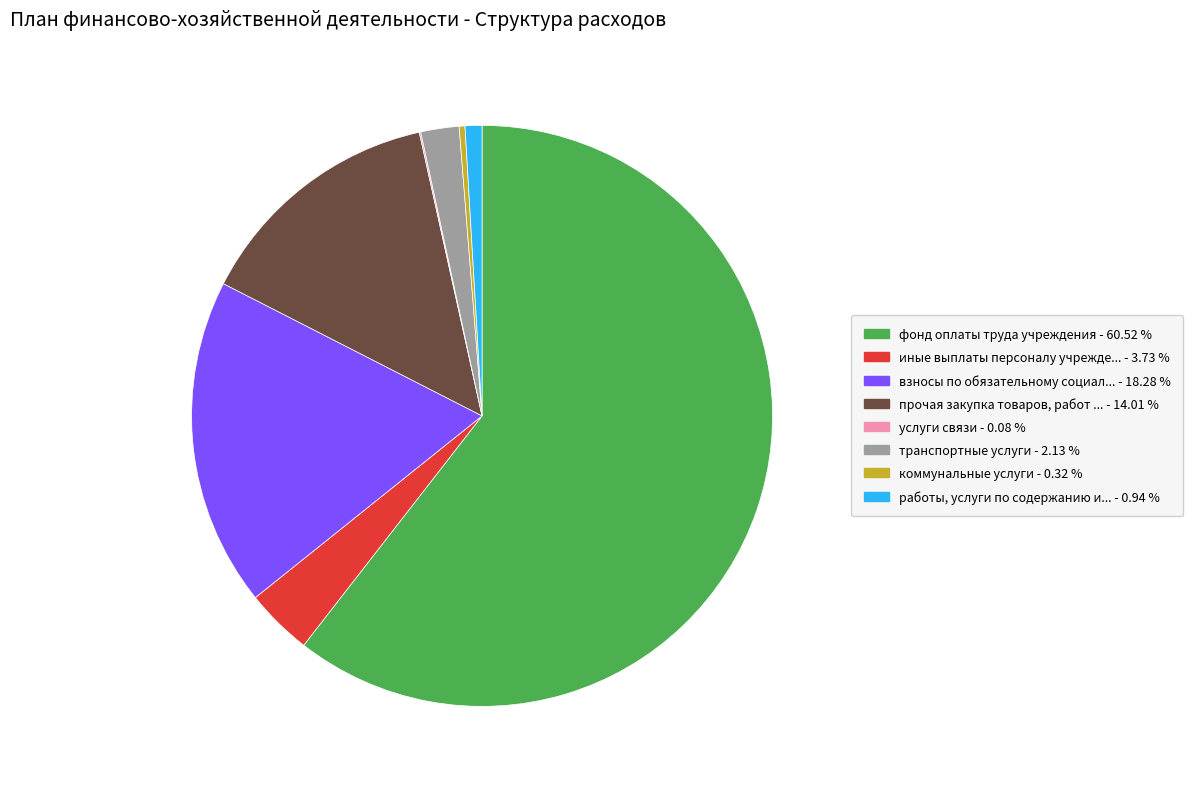

Is there a majority slice in this chart?

Yes